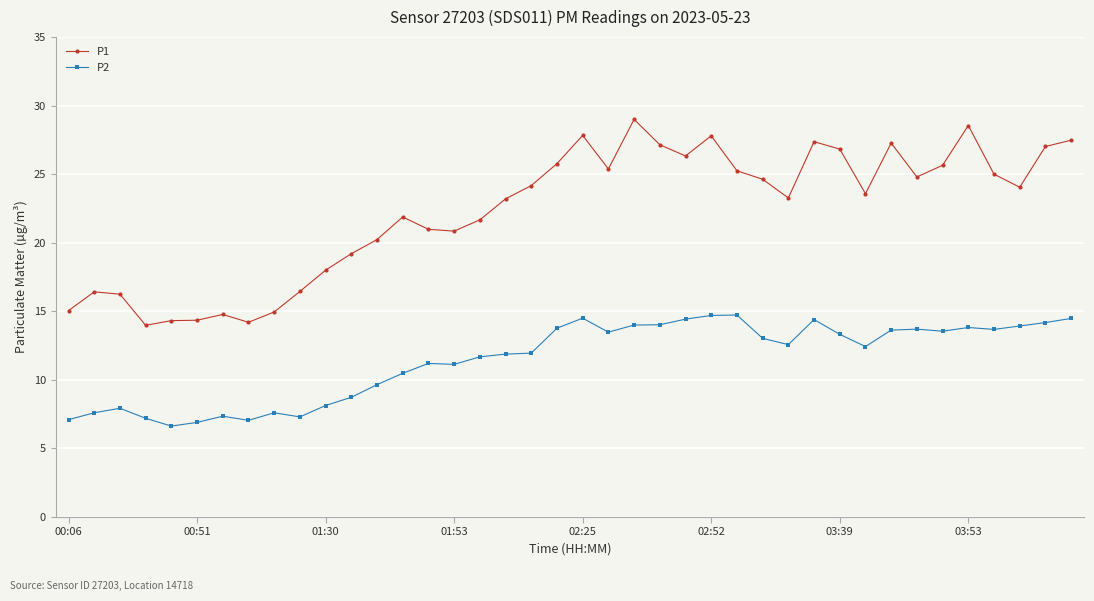

Rank the series by their maximum value, from highest to lowest.

P1, P2